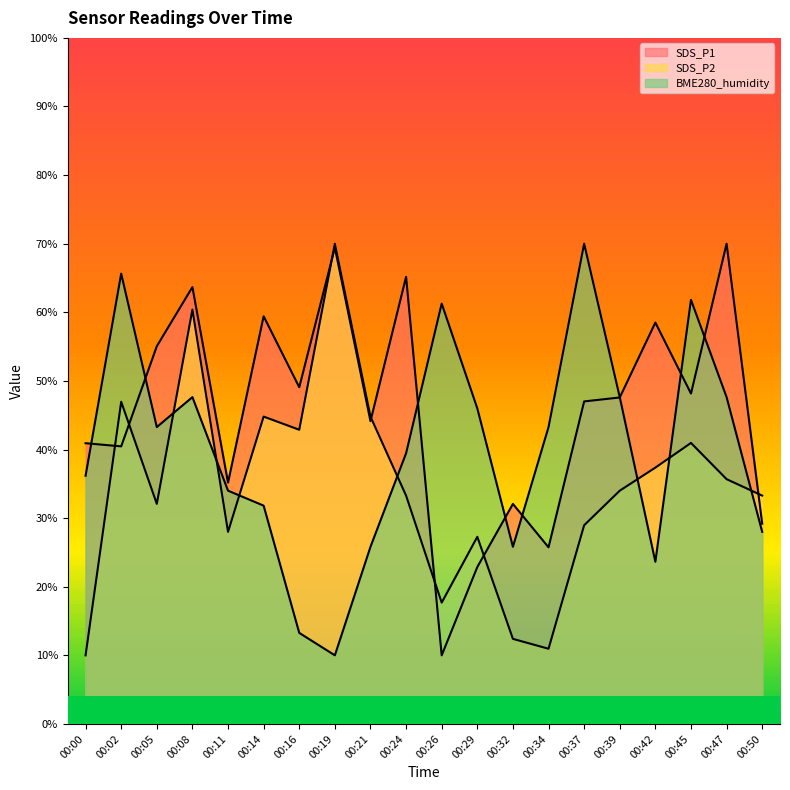

How many intersections are there between SDS_P1 and BME280_humidity?

8